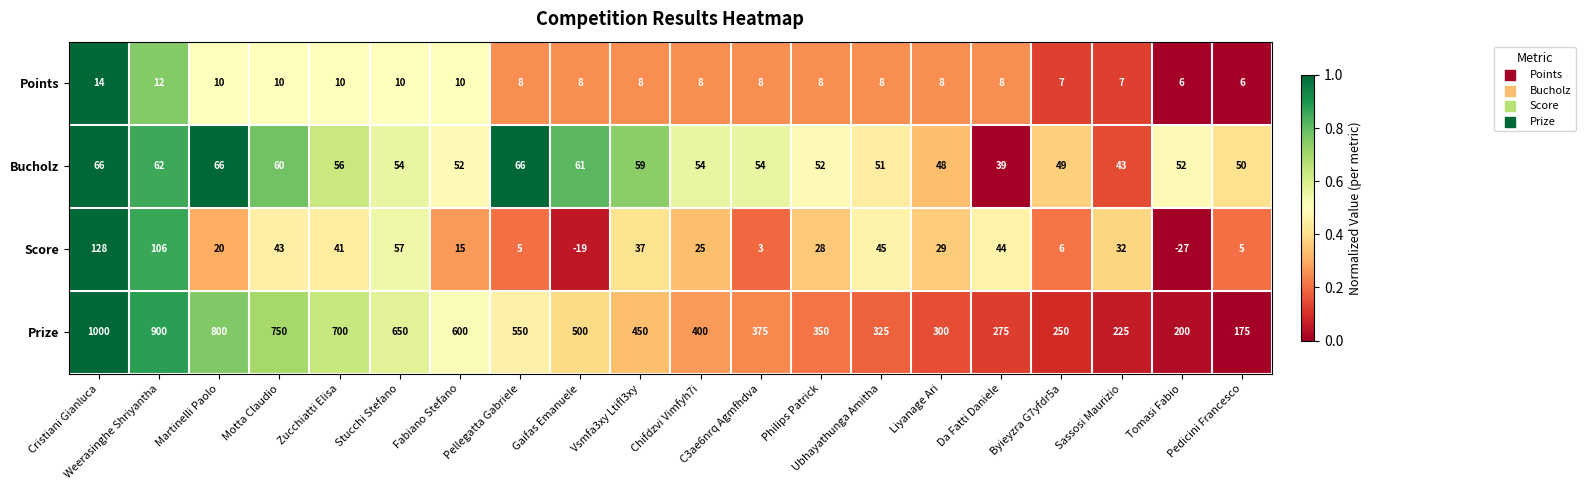

Which series has the largest total across all categories?

Prize